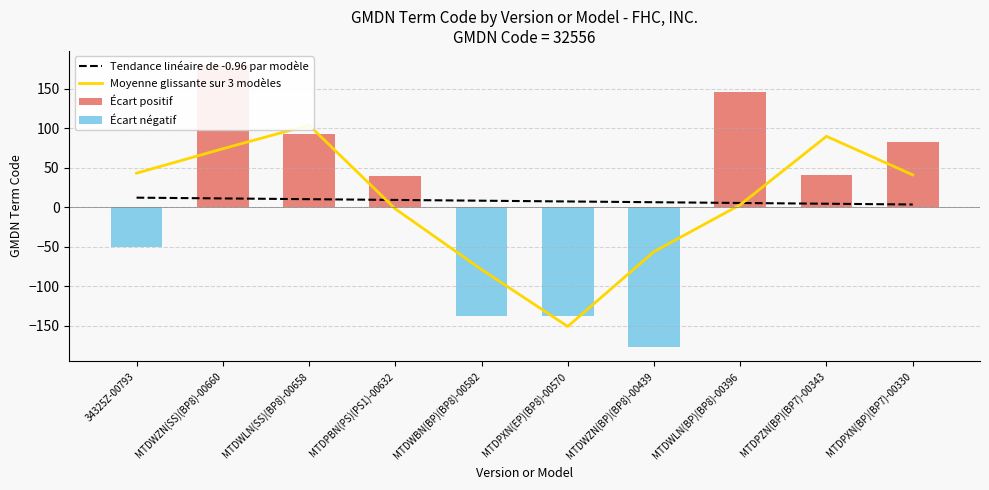

What is the difference between the second highest and second lowest values in the Moyenne glissante sur 3 modèles series?

168.6